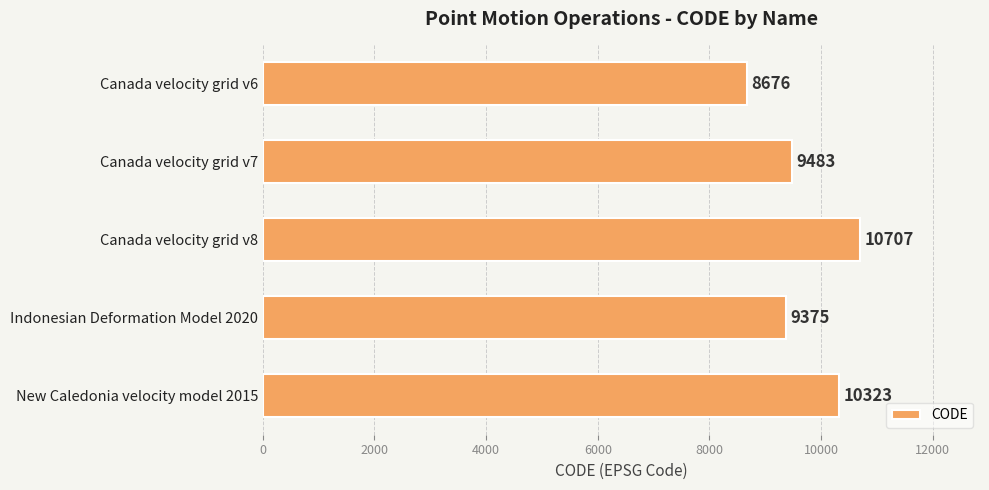

Reading top to bottom, transcribe all the data shown in this chart.

8676	9483	10707	9375	10323